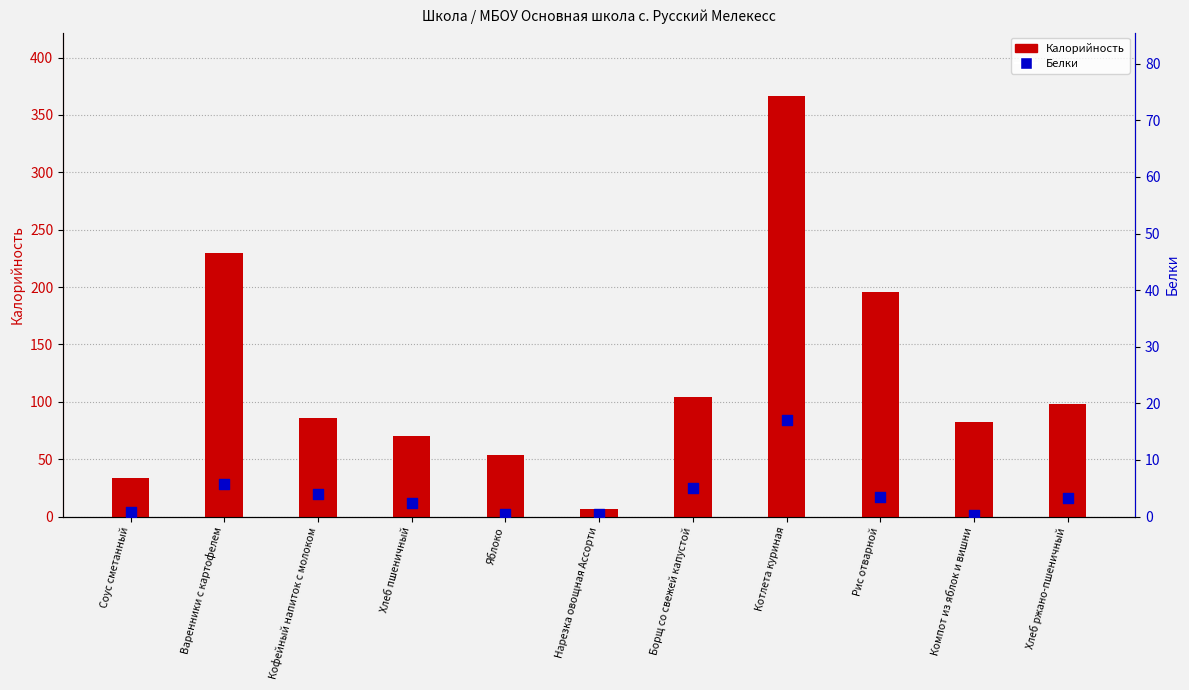

At how many categories does at least one series exceed 276?

1